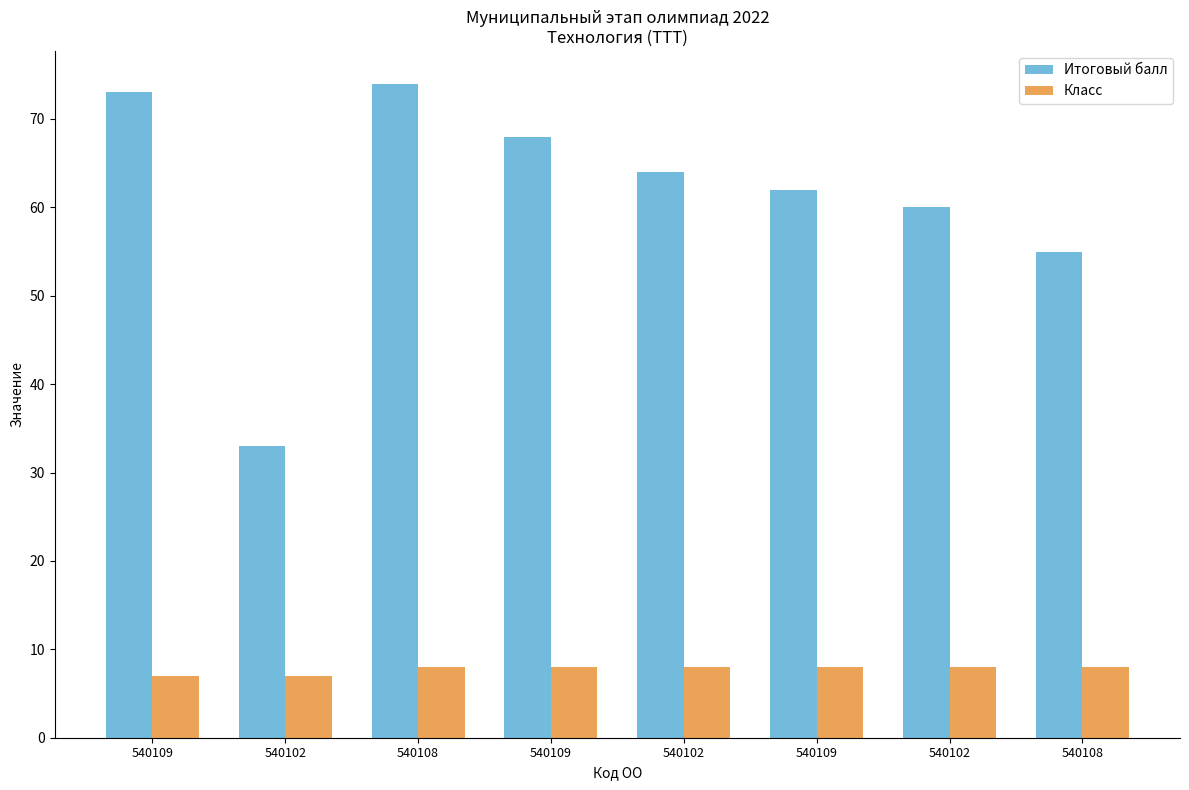

How many groups of bars are there?

8